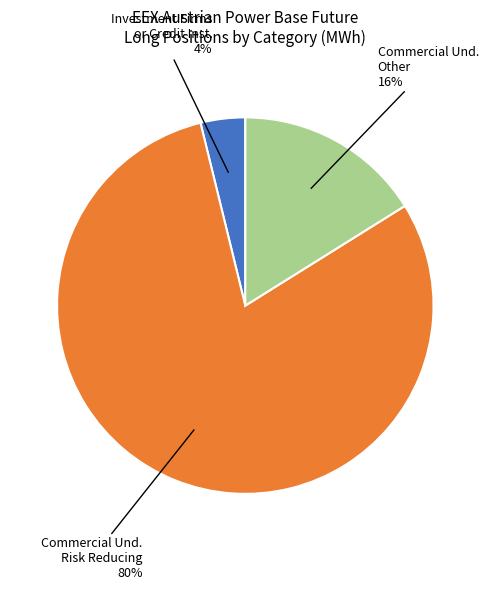

Do Investment Firms or Credit Inst. and Commercial Und. Other together represent more than half of the pie?

No